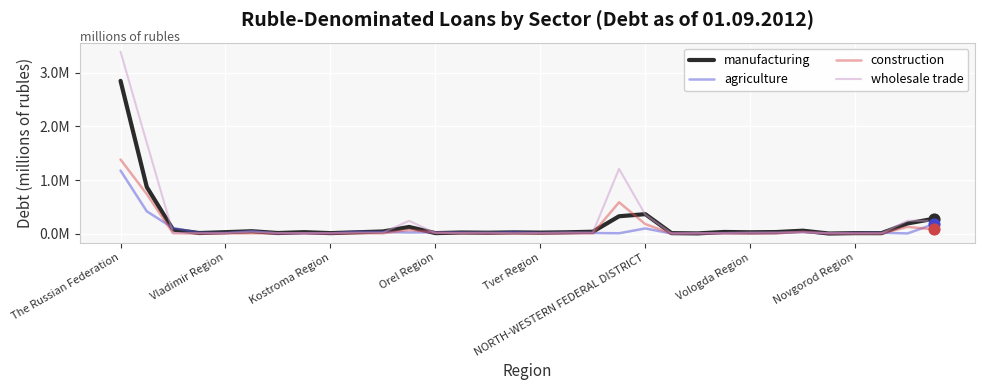

What are all the series names shown in the legend?

manufacturing, agriculture, construction, wholesale trade